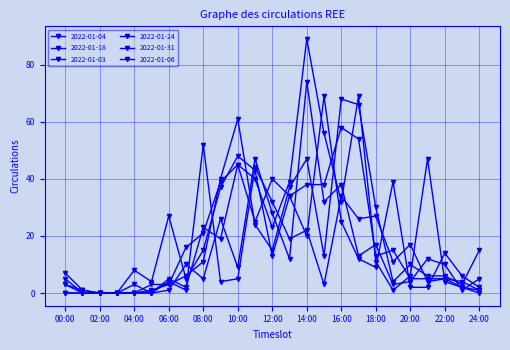

True or false: 2022-01-31 and 2022-01-06 intersect in this chart.

True